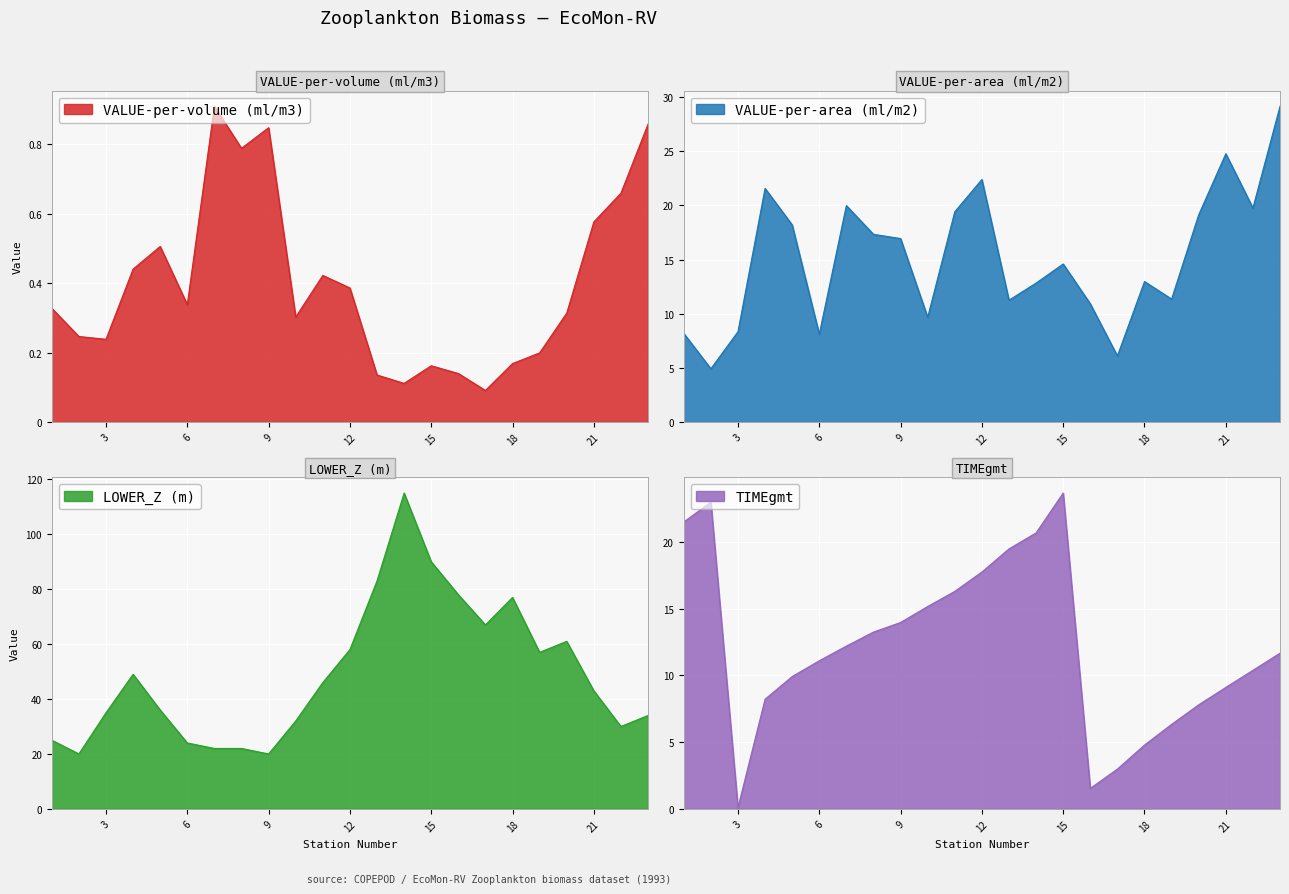

Reading left to right, extract all data points from this chart.

VALUE-per-volume (ml/m3): 1=0.3	2=0.2	3=0.2	4=0.4	5=0.5	6=0.3	7=0.9	8=0.8	9=0.8	10=0.3	11=0.4	12=0.4	13=0.1	14=0.1	15=0.2	16=0.1	17=0.1	18=0.2	19=0.2	20=0.3	21=0.6	22=0.7	23=0.9
VALUE-per-area (ml/m2): 1=8.2	2=4.9	3=8.3	4=21.6	5=18.2	6=8.1	7=20.0	8=17.3	9=16.9	10=9.7	11=19.4	12=22.4	13=11.3	14=12.8	15=14.6	16=10.9	17=6.1	18=13.0	19=11.4	20=19.1	21=24.8	22=19.8	23=29.1
LOWER_Z (m): 1=25.0	2=20.0	3=35.0	4=49.0	5=36.0	6=24.0	7=22.0	8=22.0	9=20.0	10=32.0	11=46.0	12=58.0	13=83.0	14=115.0	15=90.0	16=78.0	17=67.0	18=77.0	19=57.0	20=61.0	21=43.0	22=30.0	23=34.0
TIMEgmt: 1=21.5	2=23.0	3=0.1	4=8.2	5=9.9	6=11.1	7=12.2	8=13.2	9=14.0	10=15.2	11=16.3	12=17.8	13=19.5	14=20.7	15=23.7	16=1.5	17=3.0	18=4.8	19=6.3	20=7.8	21=9.1	22=10.4	23=11.7